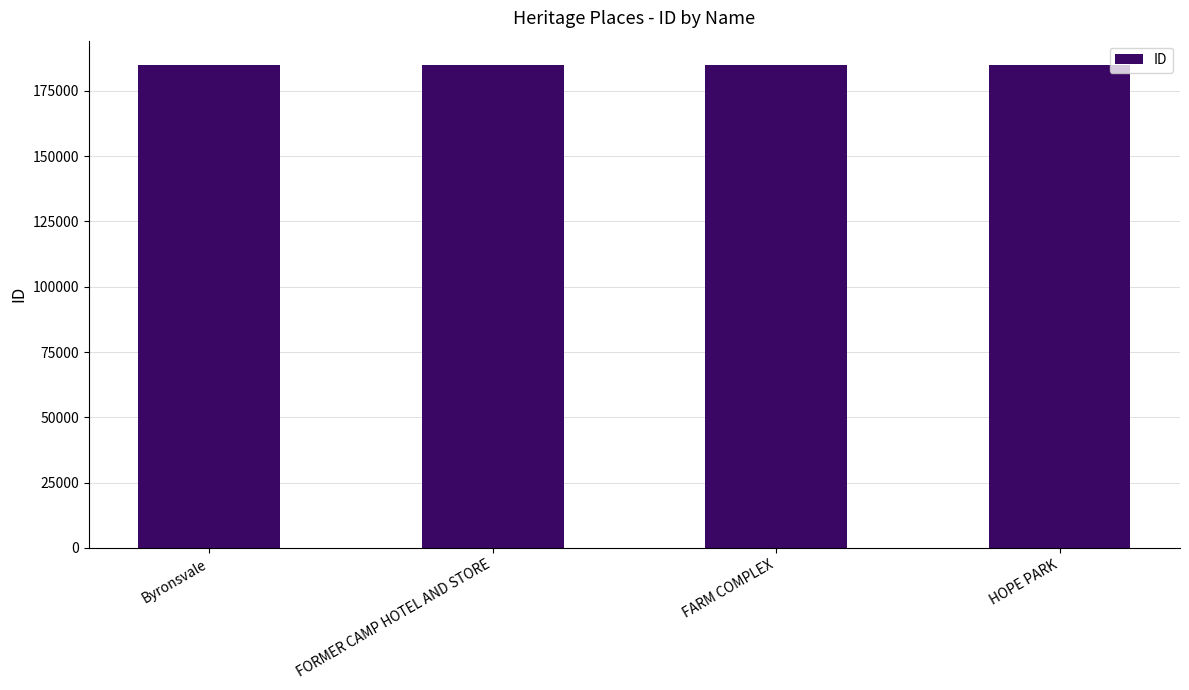

What value does the data have at HOPE PARK?

184913